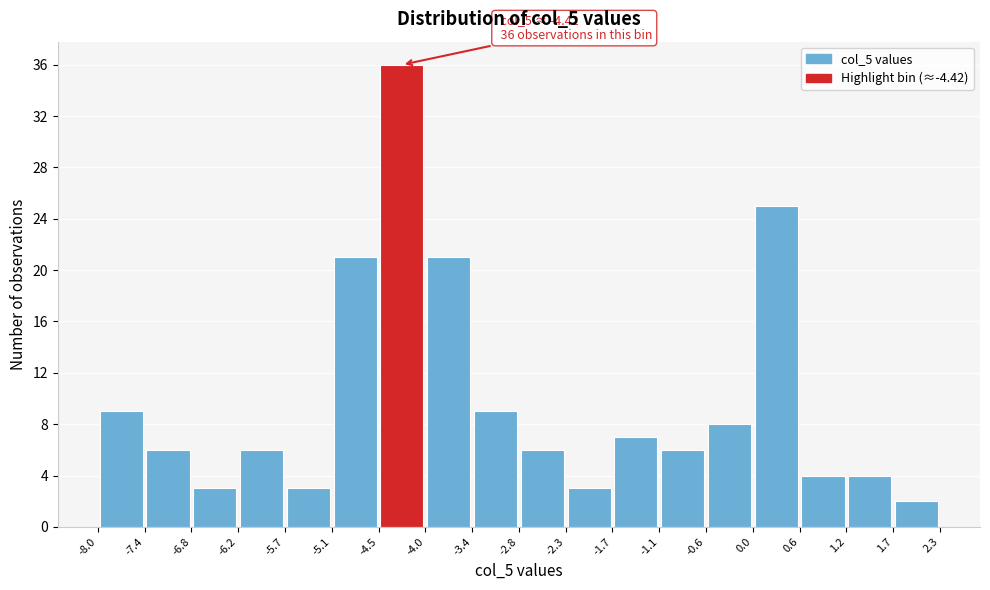

Which range on the x-axis has the tallest bar?

-4.5 to -4.0